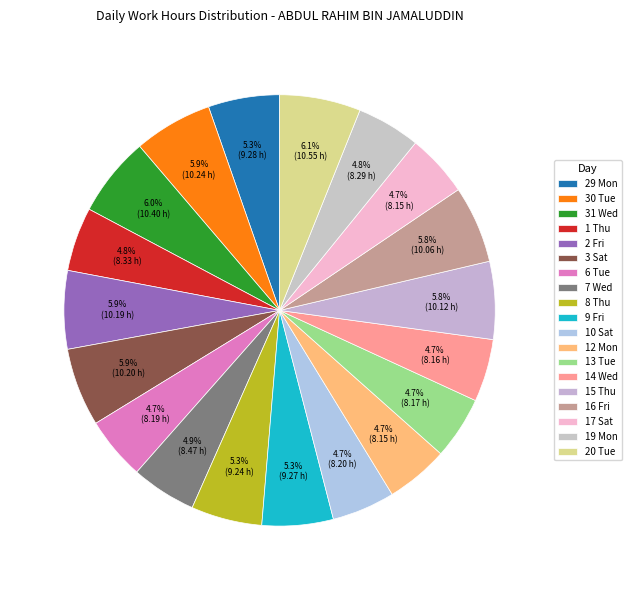

Is the sum of 2 Fri and 30 Tue greater than half?

No